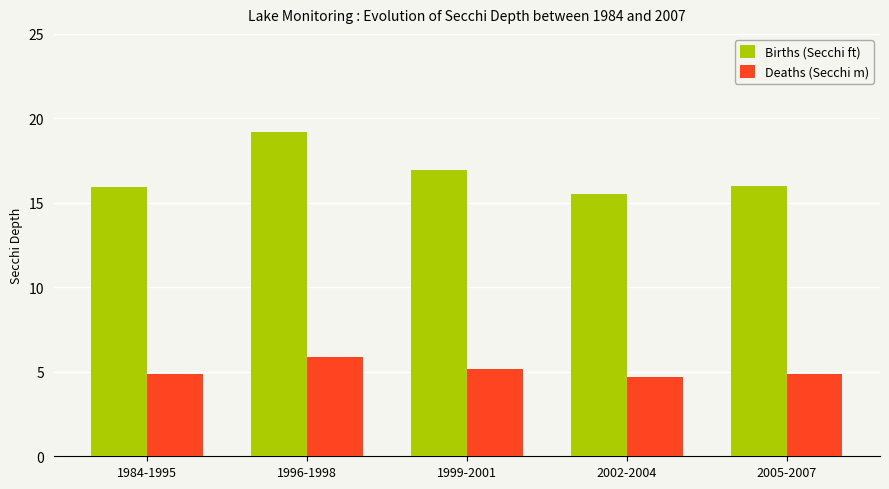

What is the difference between the second highest and second lowest values in the Births (Secchi ft) series?

1.0